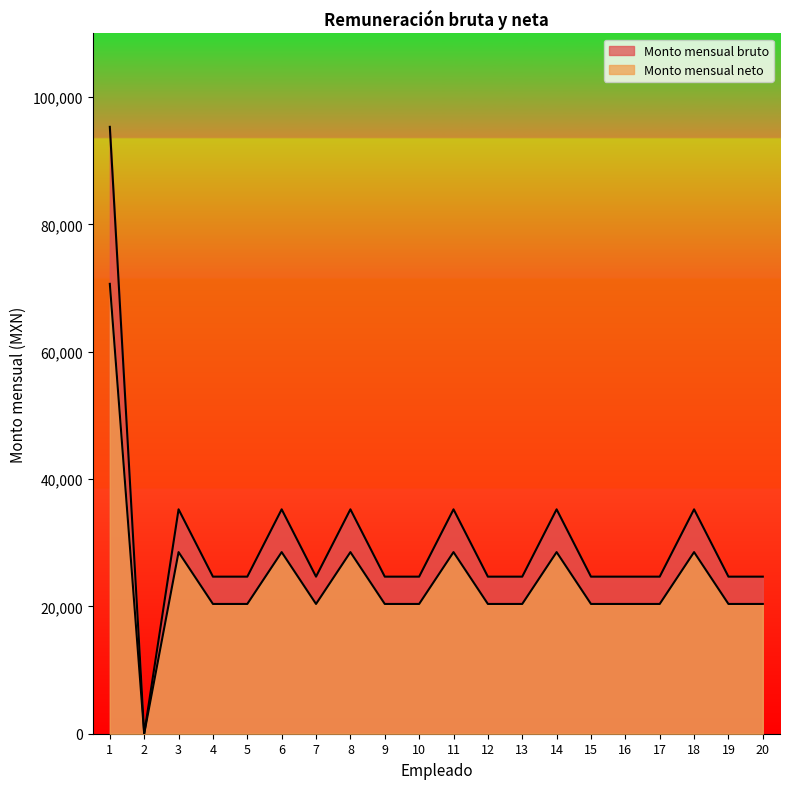

Read the Monto mensual bruto value at 1.

95327